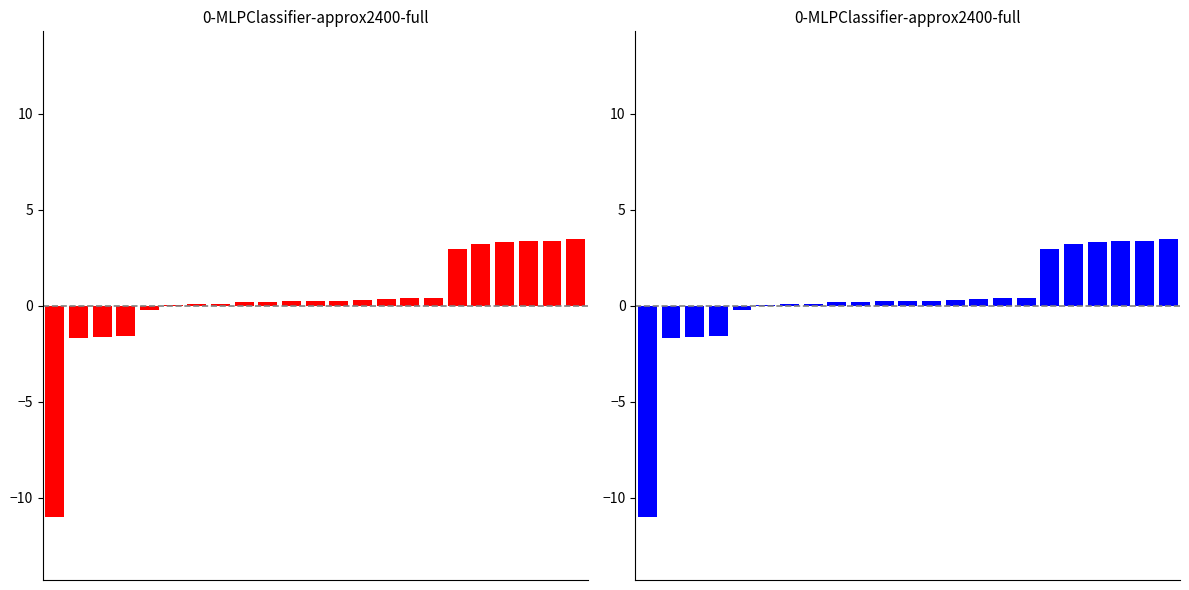

List the labels in order of value, smallest first.

0, 1, 2, 3, 4, 5, 6, 7, 8, 9, 10, 11, 12, 13, 14, 15, 16, 17, 18, 19, 20, 21, 22